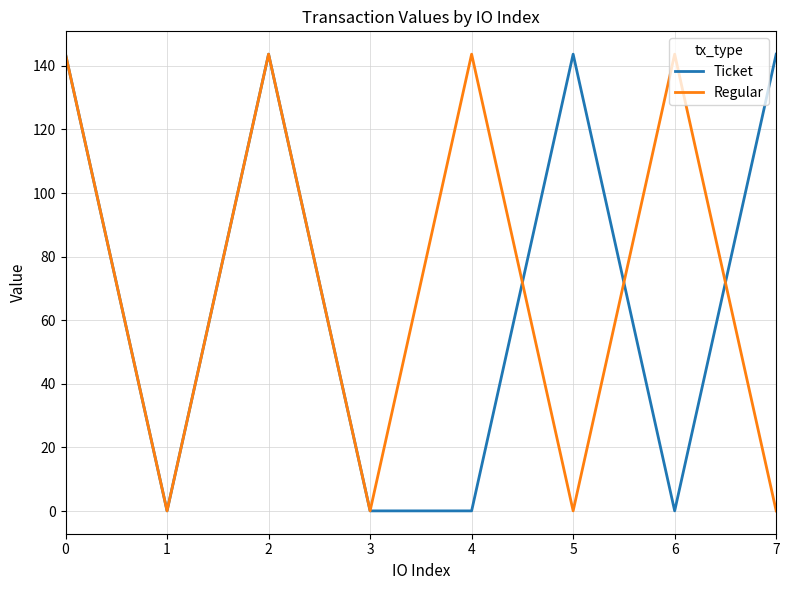

Is the value of Ticket at 0 greater than the value of Regular at 3?

Yes